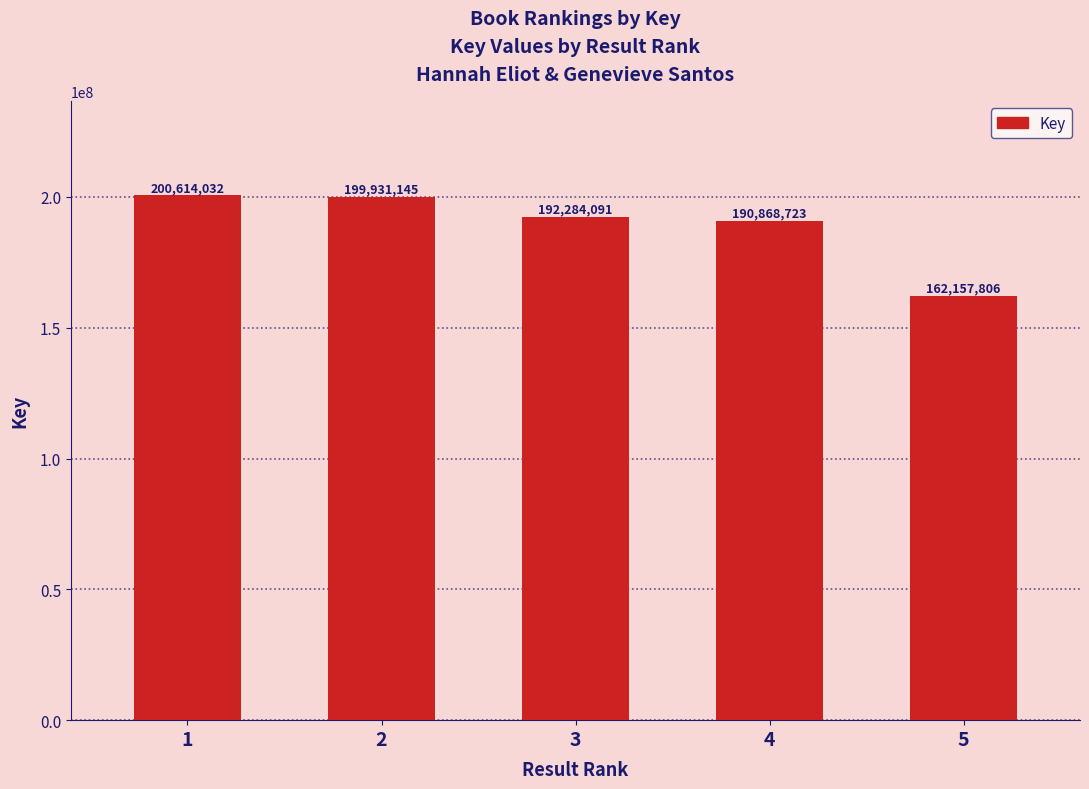

Which category has the highest value across all series?

1